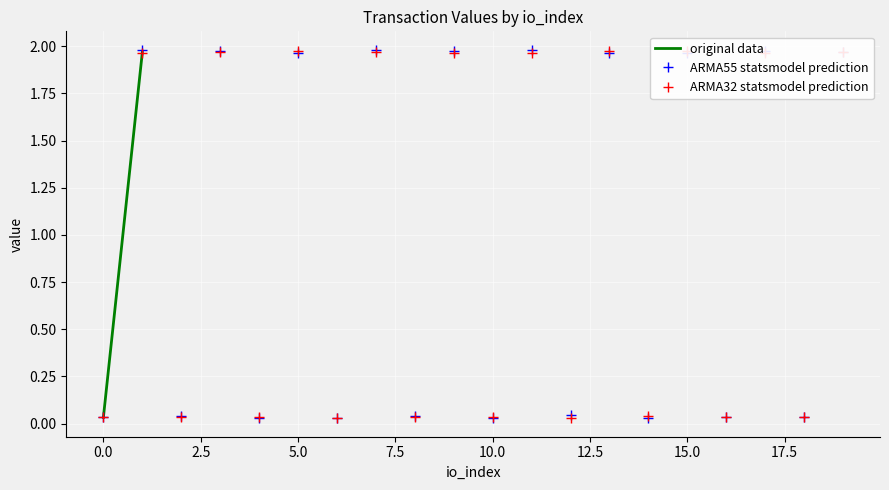

True or false: ARMA32 statsmodel prediction has more than 0 points higher than both neighbors.

True